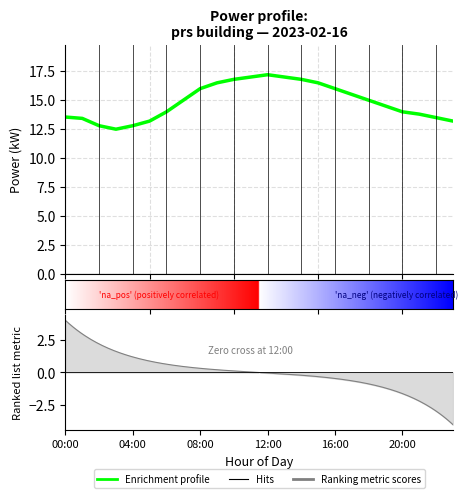

True or false: the data shows 20.3 at 21.

False